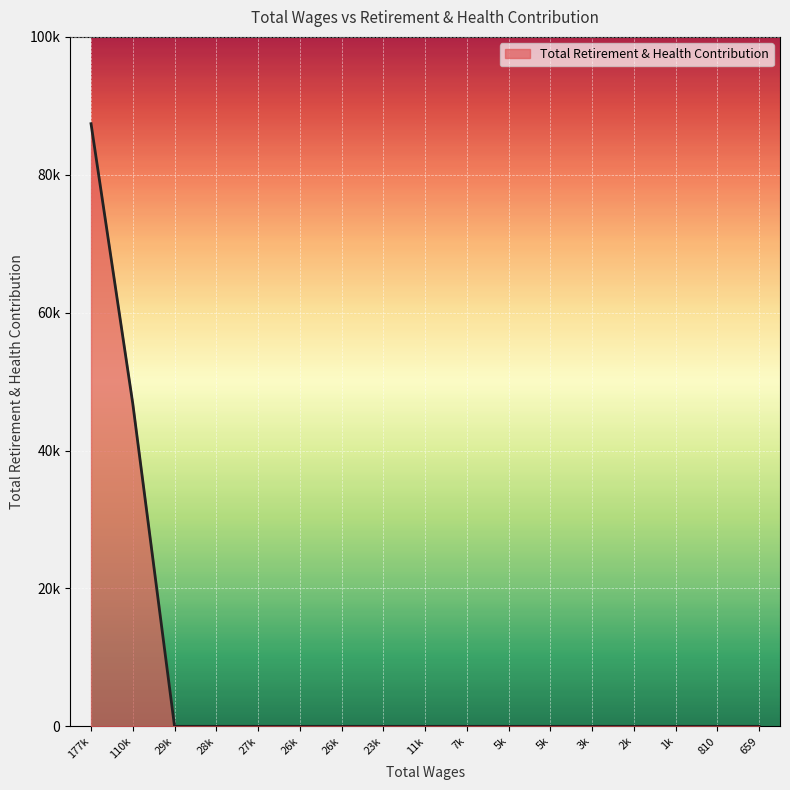

Does the chart display data point markers on the line(s)?

No